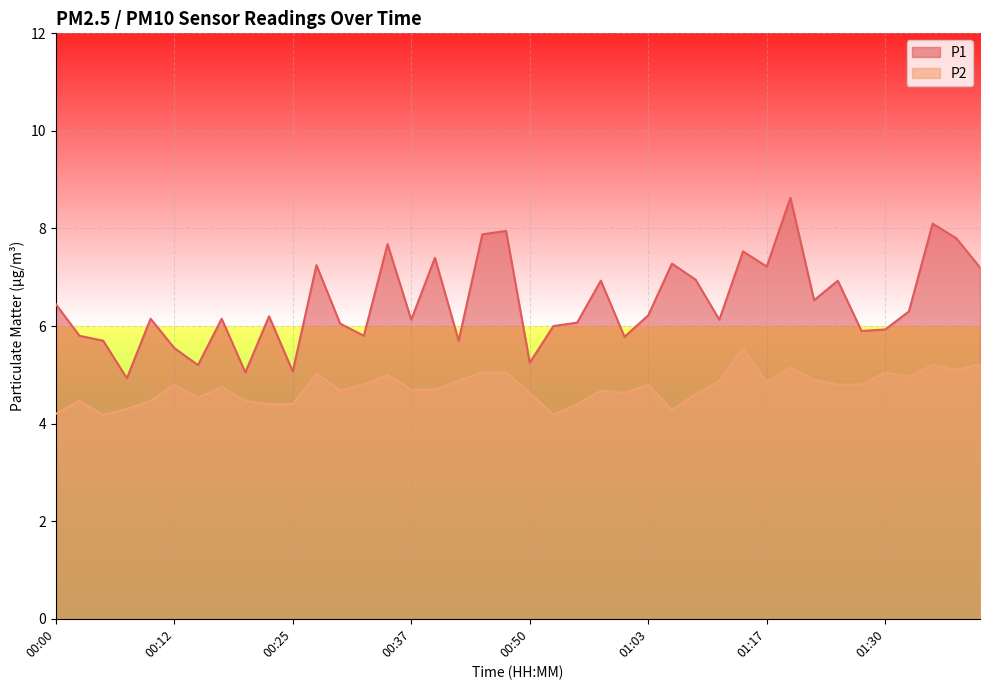

What are all the series names shown in the legend?

P1, P2